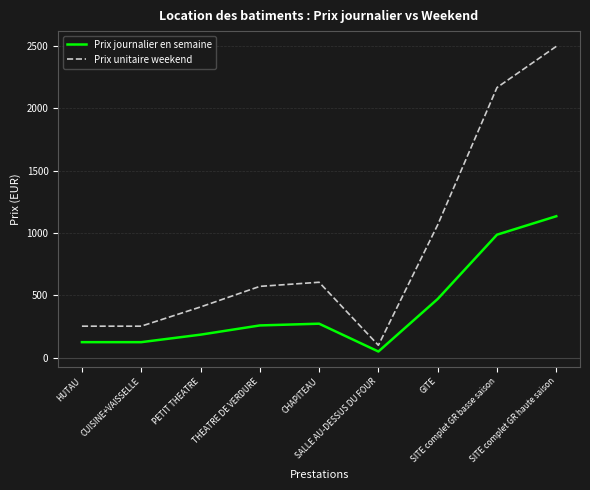

What is the highest value of the Prix unitaire weekend series?

2495